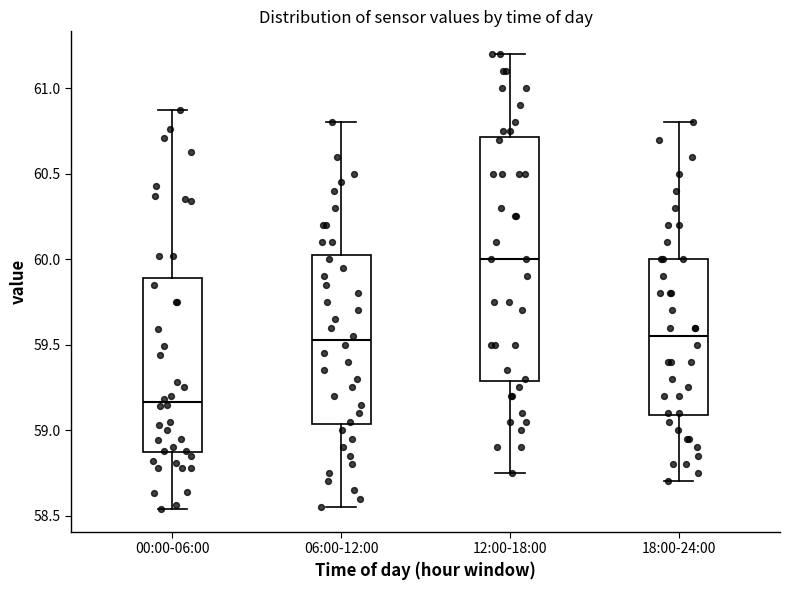

Which box's median line is the highest?

12:00-18:00